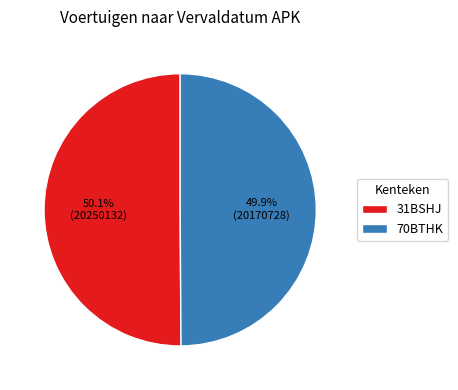

Is the sum of 70BTHK and 31BSHJ greater than half?

Yes